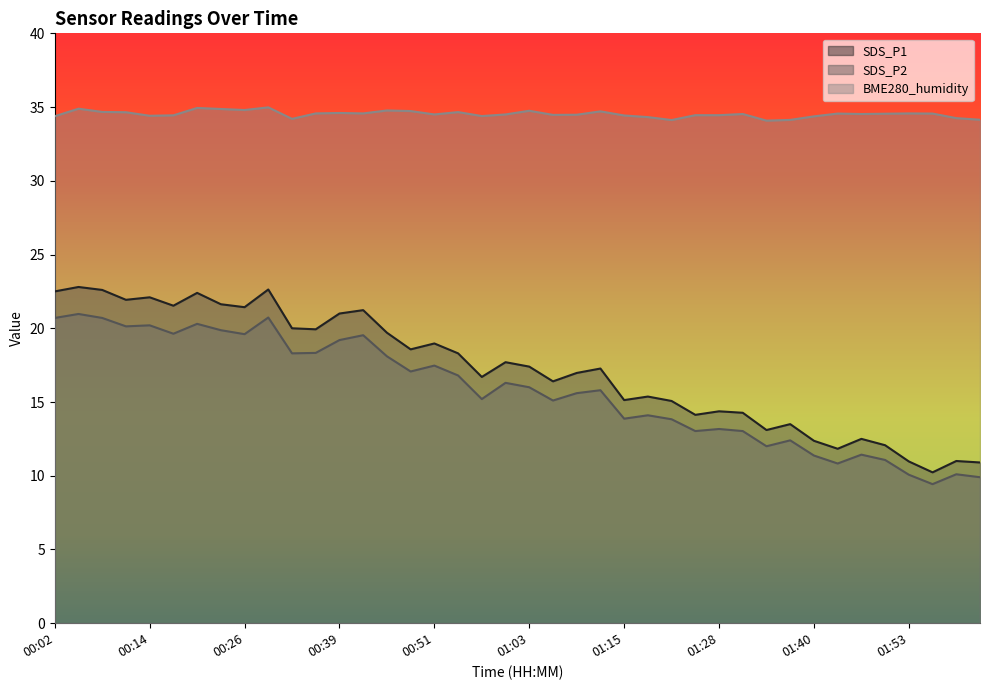

What is the label of the 39th point from the right?

00:05